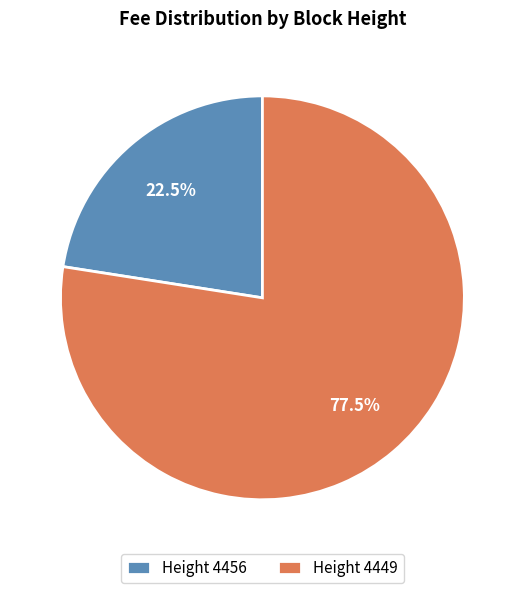

How many segments does this pie chart have?

2